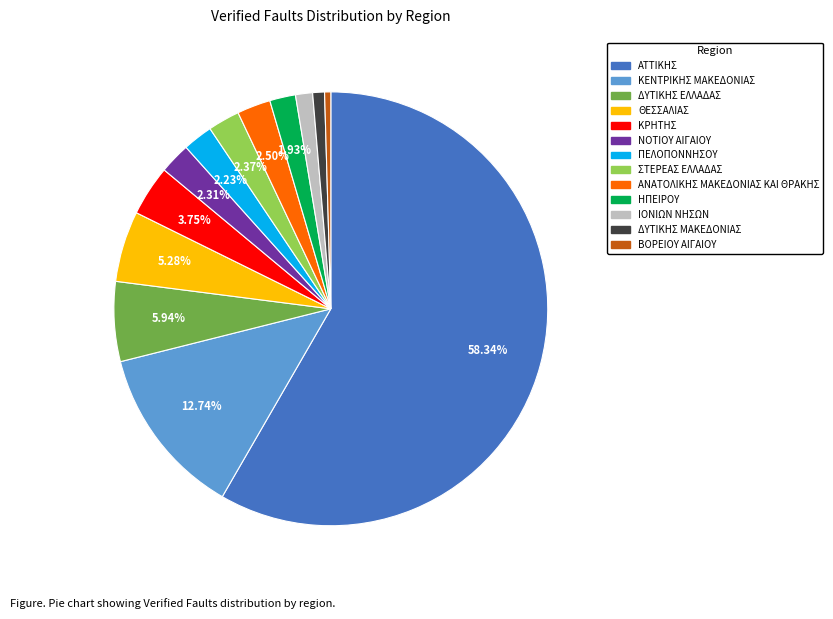

The ΑΤΤΙΚΗΣ slice represents 58% of the pie. True or false?

True